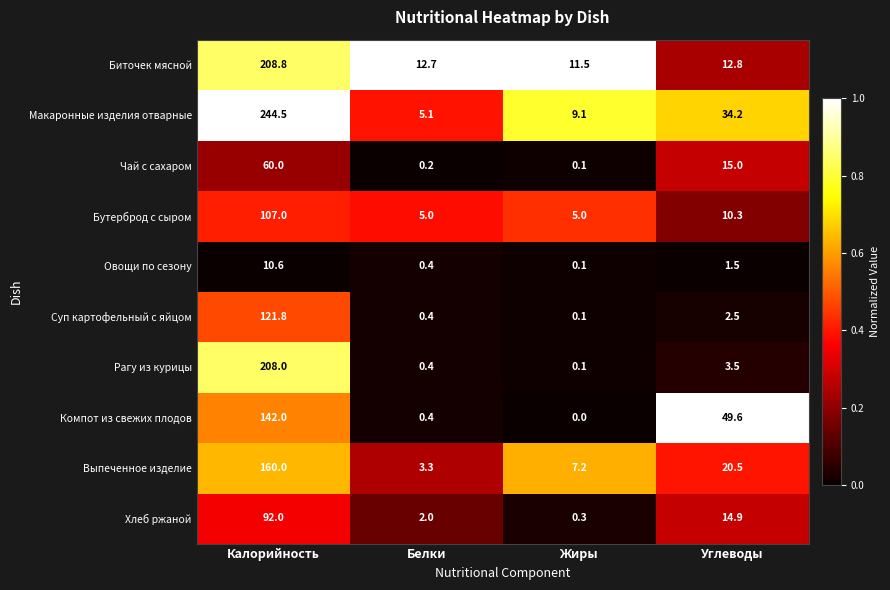

What is the difference between the Хлеб ржаной values at Белки and Калорийность?

90.0